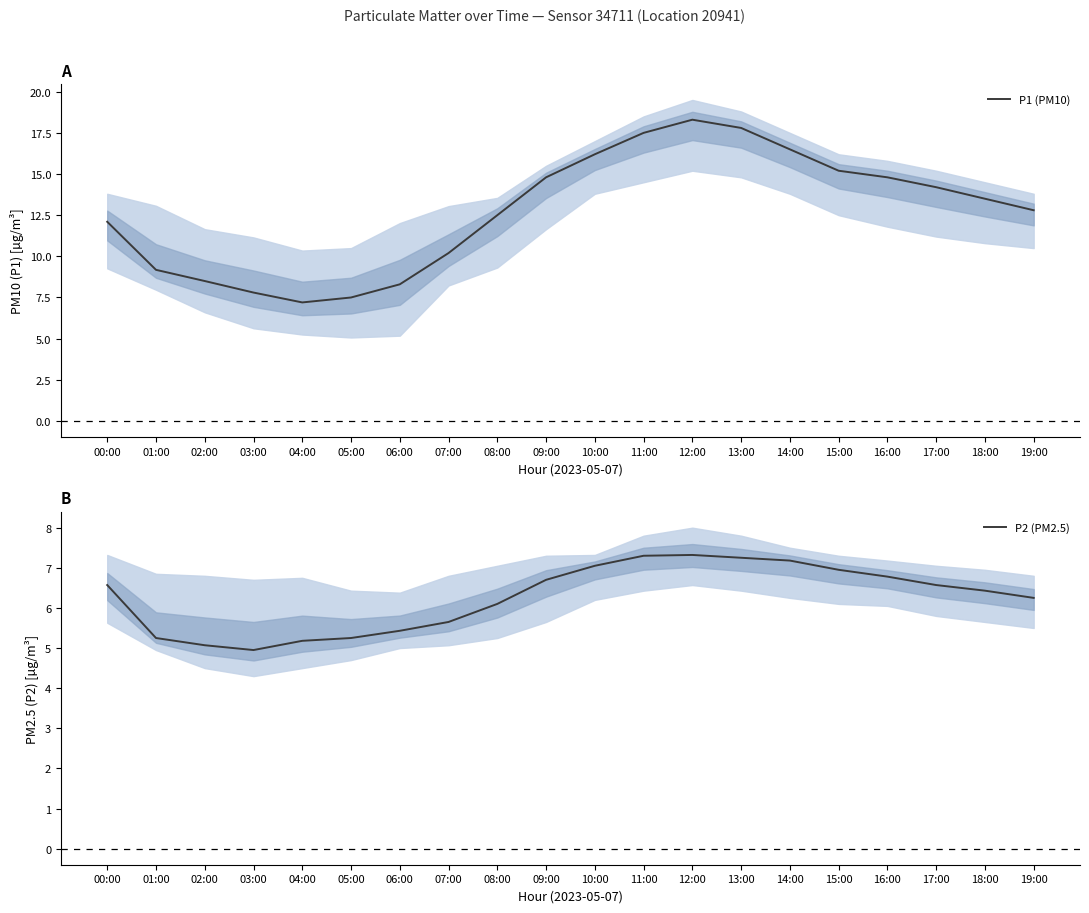

What is the label of the 12th point from the right?

08:00